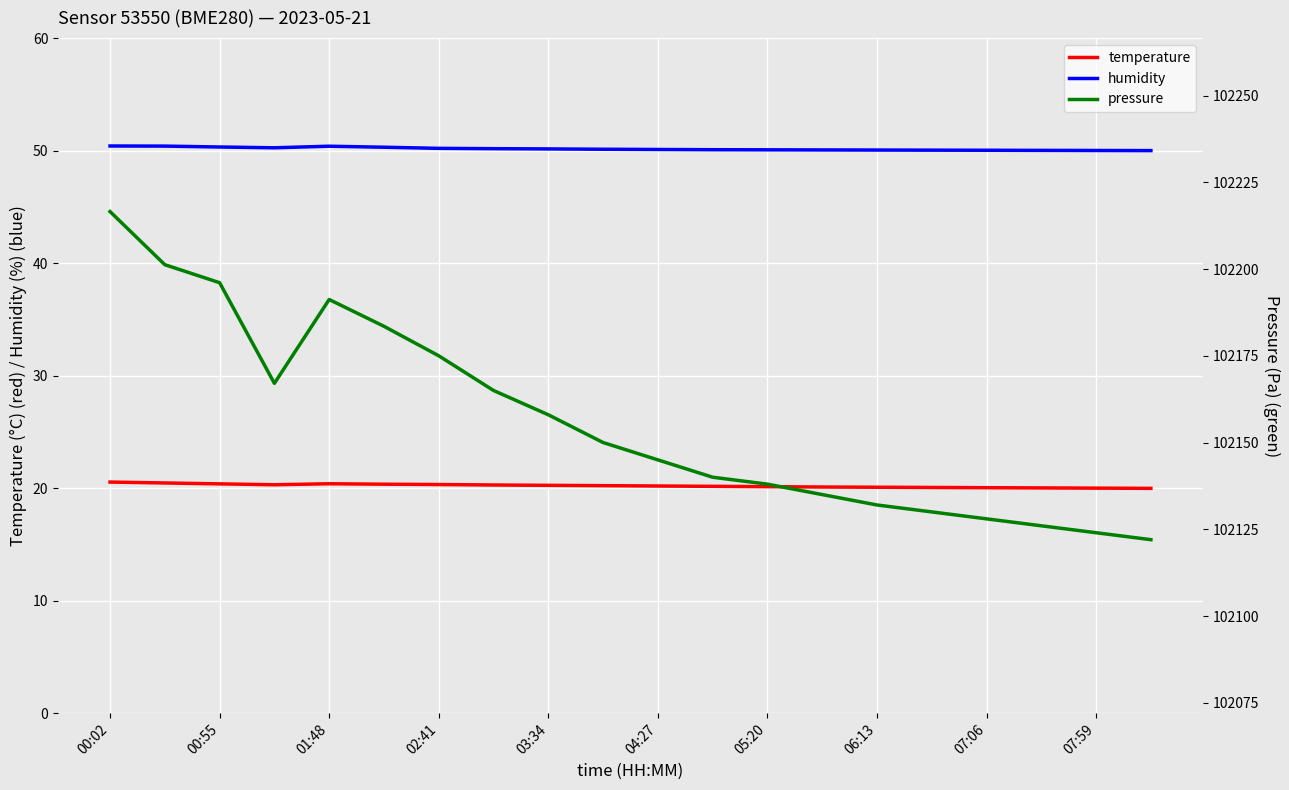

What is the value of the humidity point at the 19th from the left?

50.0